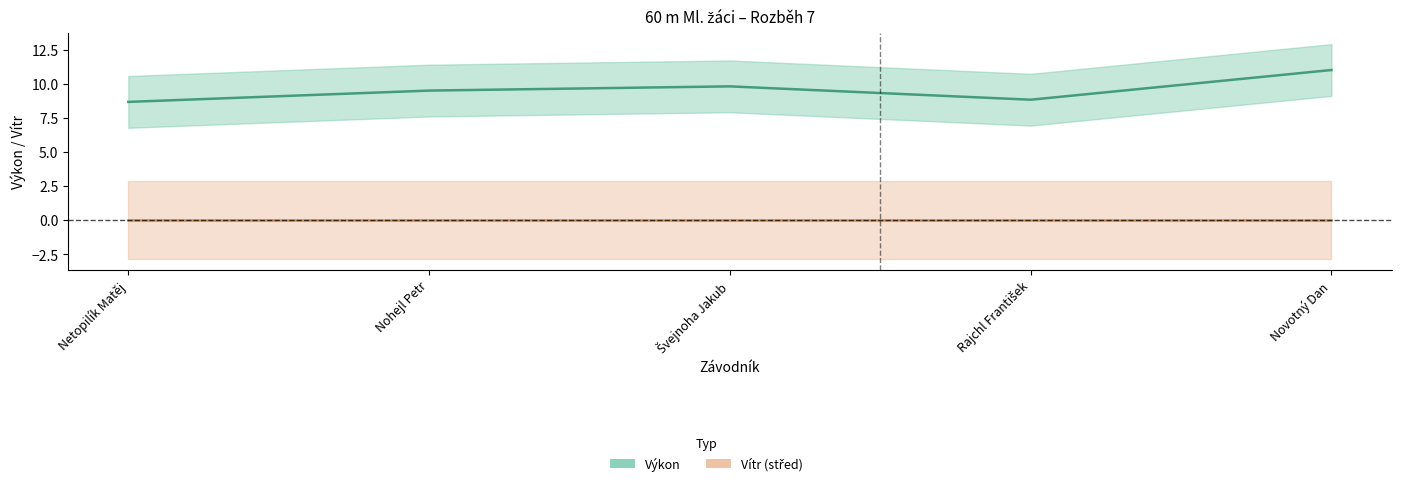

Reading left to right, transcribe all the data shown in this chart.

Výkon: Netopilík Matěj=8.7	Nohejl Petr=9.5	Švejnoha Jakub=9.8	Rajchl František=8.8	Novotný Dan=11.0
Vítr: Netopilík Matěj=0.0	Nohejl Petr=0.0	Švejnoha Jakub=0.0	Rajchl František=0.0	Novotný Dan=0.0